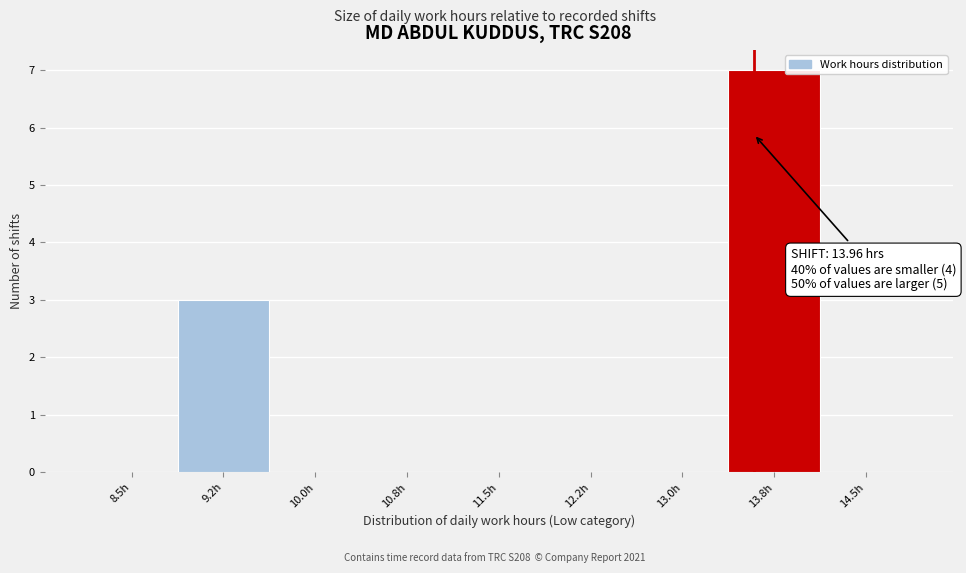

Reading left to right, extract all data points from this chart.

8.5h=0	9.2h=3	10.0h=0	10.8h=0	11.5h=0	12.2h=0	13.0h=0	13.8h=7	14.5h=0